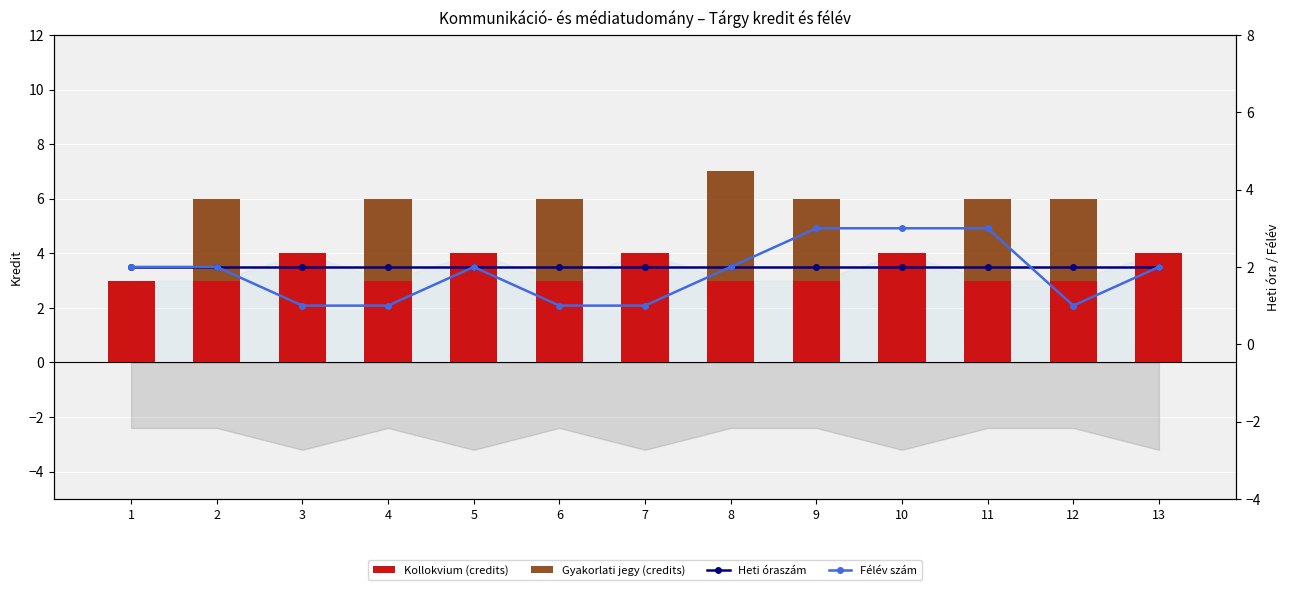

Which label corresponds to the largest value in the chart?

3